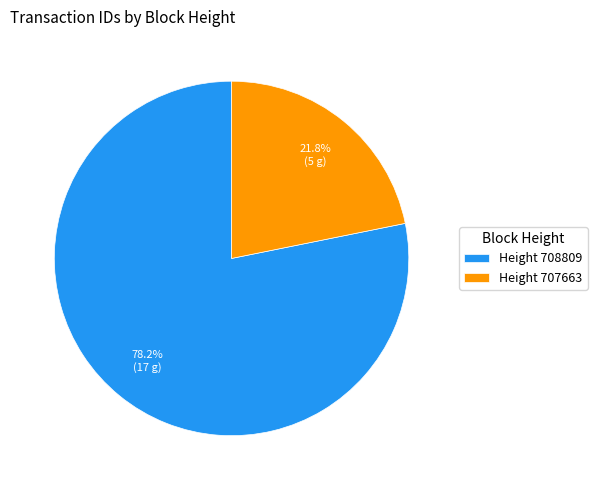

Do Height 707663 and Height 708809 together represent more than half of the pie?

Yes